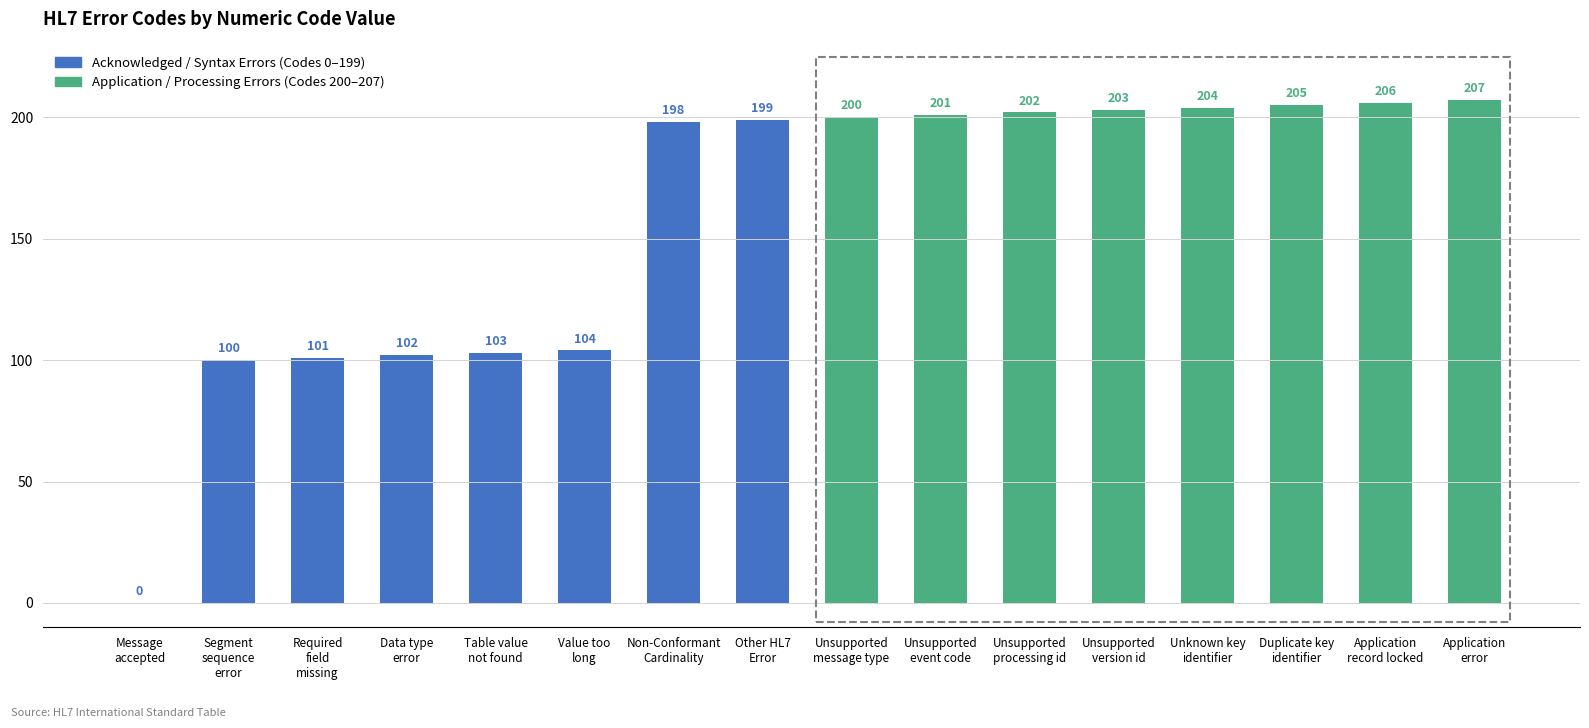

Between Unsupported
version id and Unsupported
processing id, which is larger?

Unsupported
version id